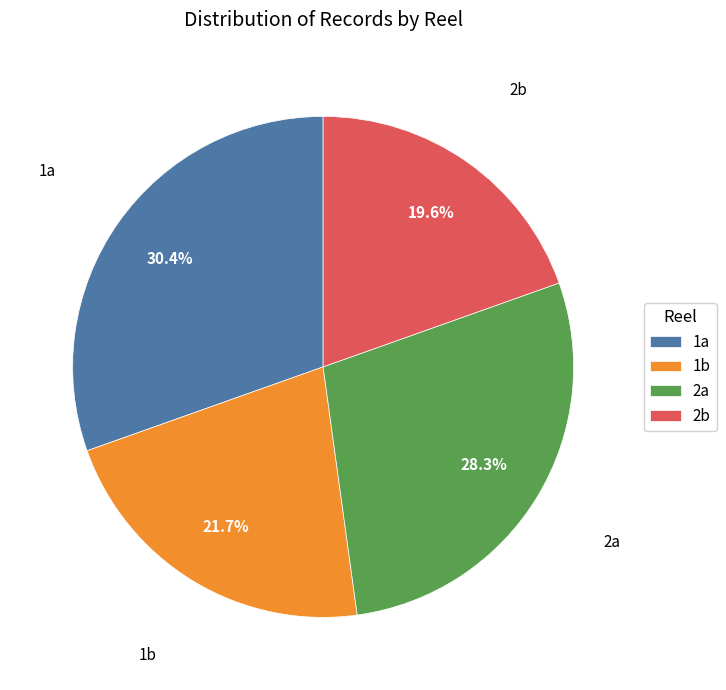

To the nearest percent, what is the combined percentage of 2a and 2b?

48%